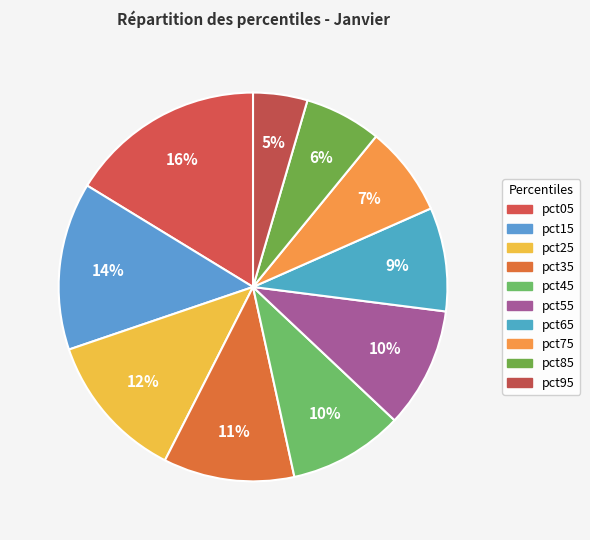

Is the sum of pct25 and pct65 greater than half?

No